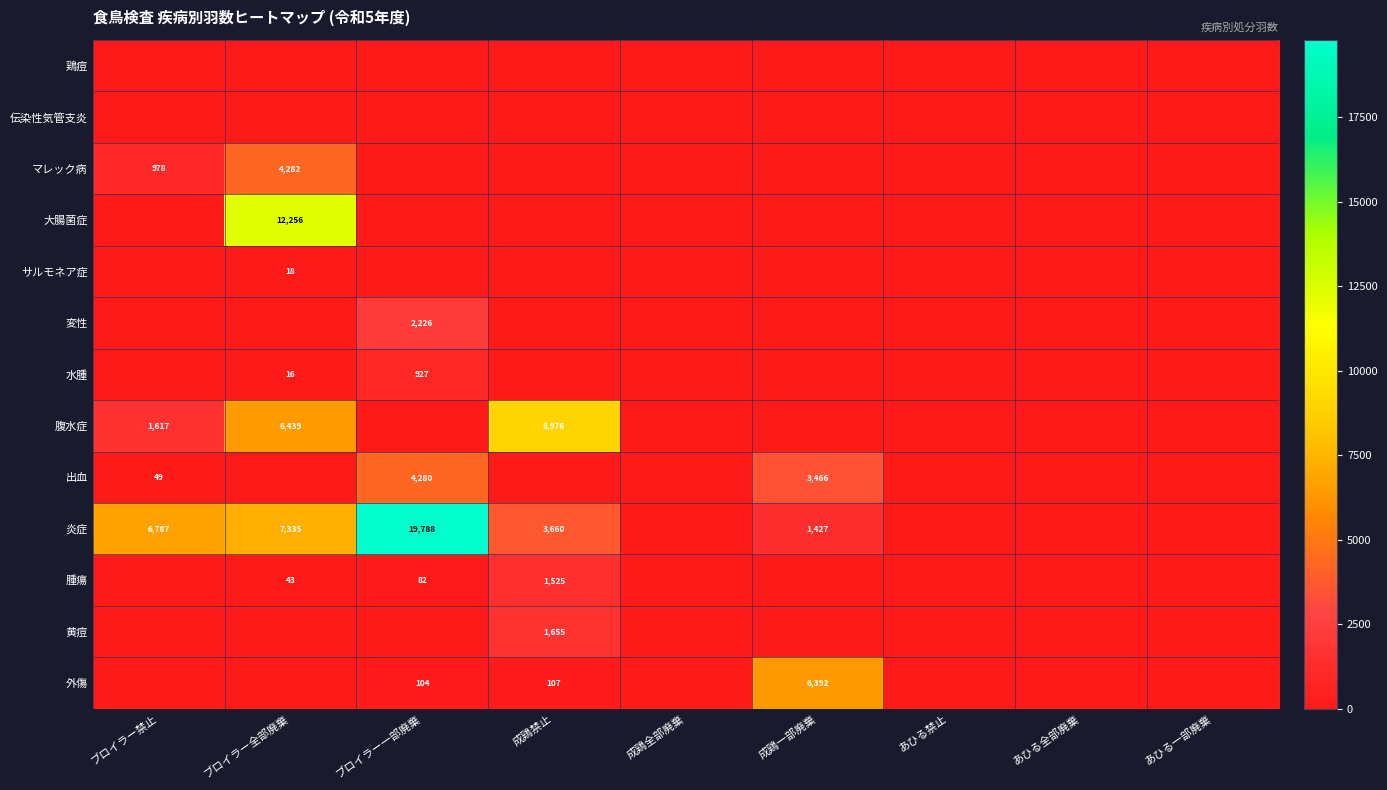

The 腹水症 series shows 14300 at 成鶏禁止. True or false?

False